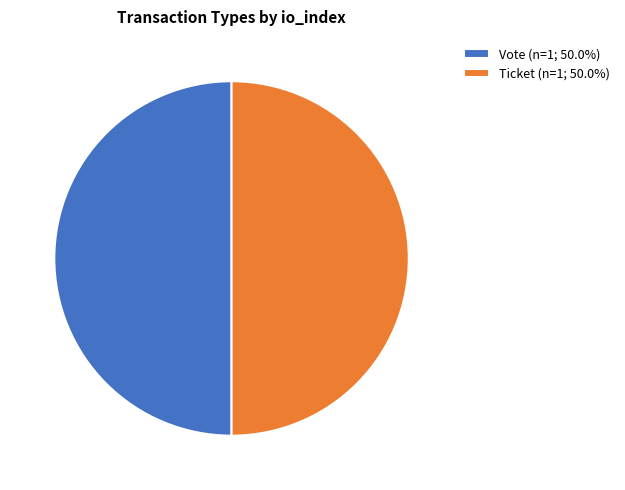

How many segments does this pie chart have?

2